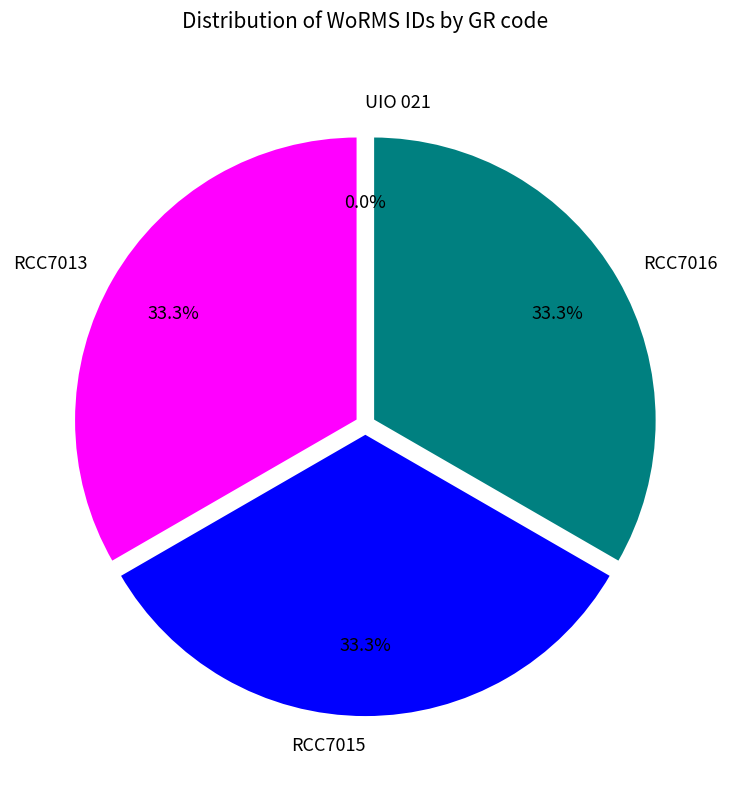

Approximately how many times larger is the value at RCC7013 compared to RCC7015?

1.0